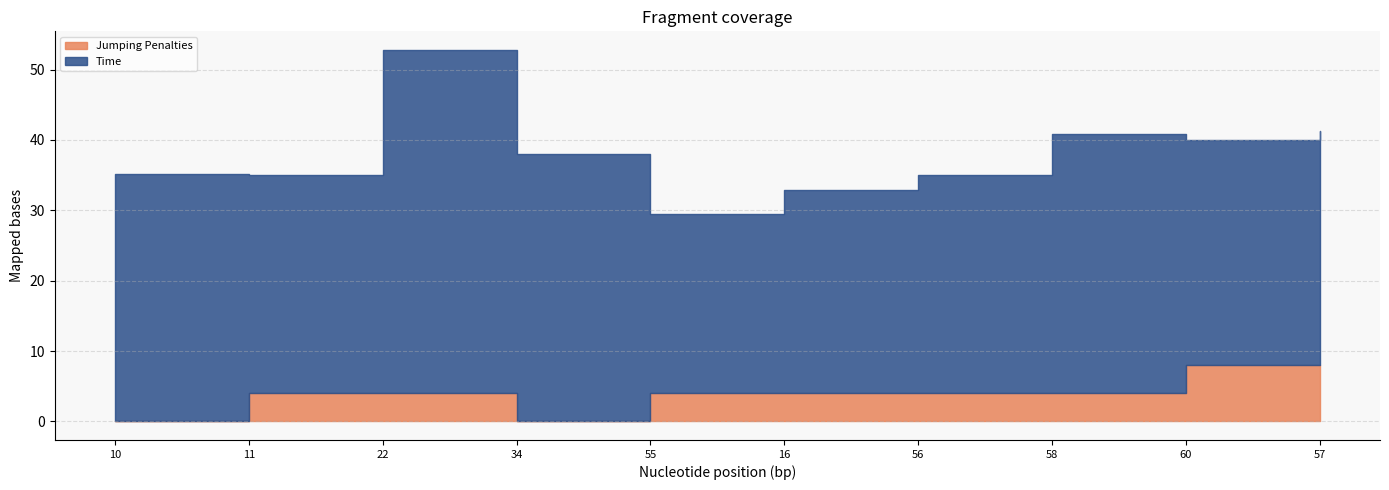

Which series changed the most between 11 and 56?

Time